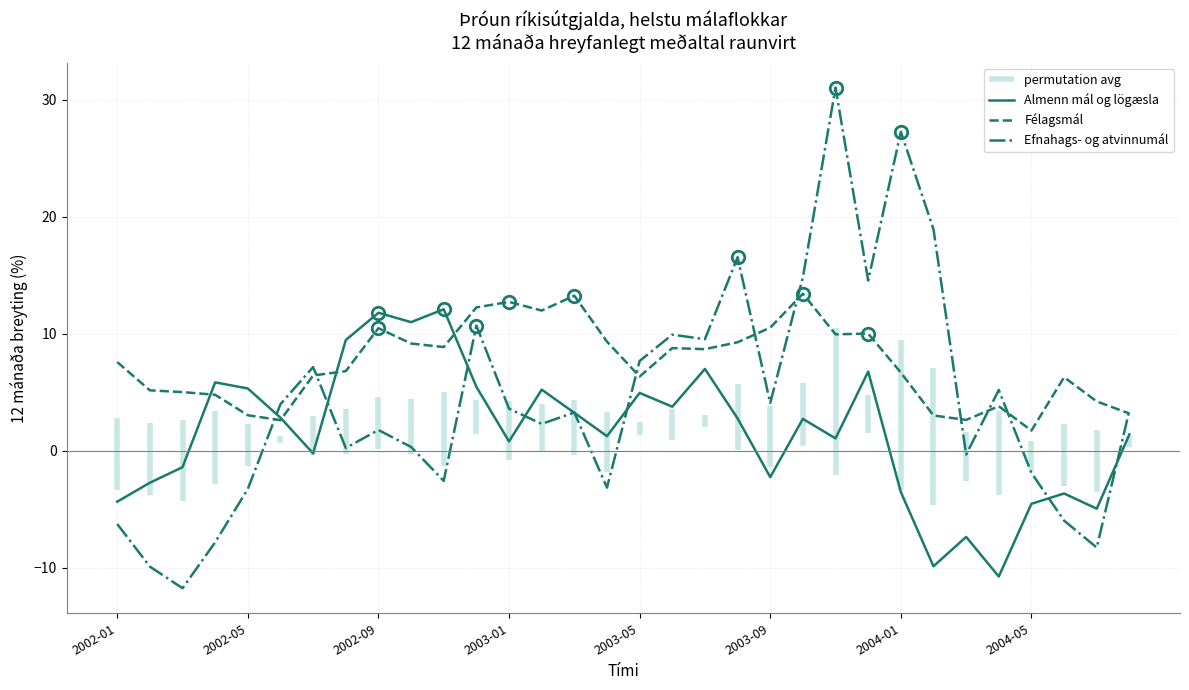

The value of Efnahags- og atvinnumál at 2002-09 is 1.8. True or false?

True